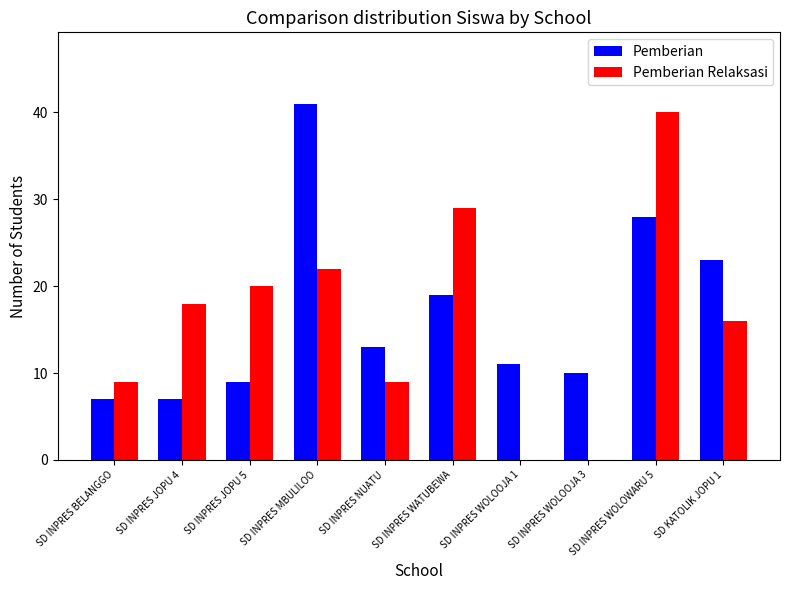

How many distinct data groups are displayed?

2